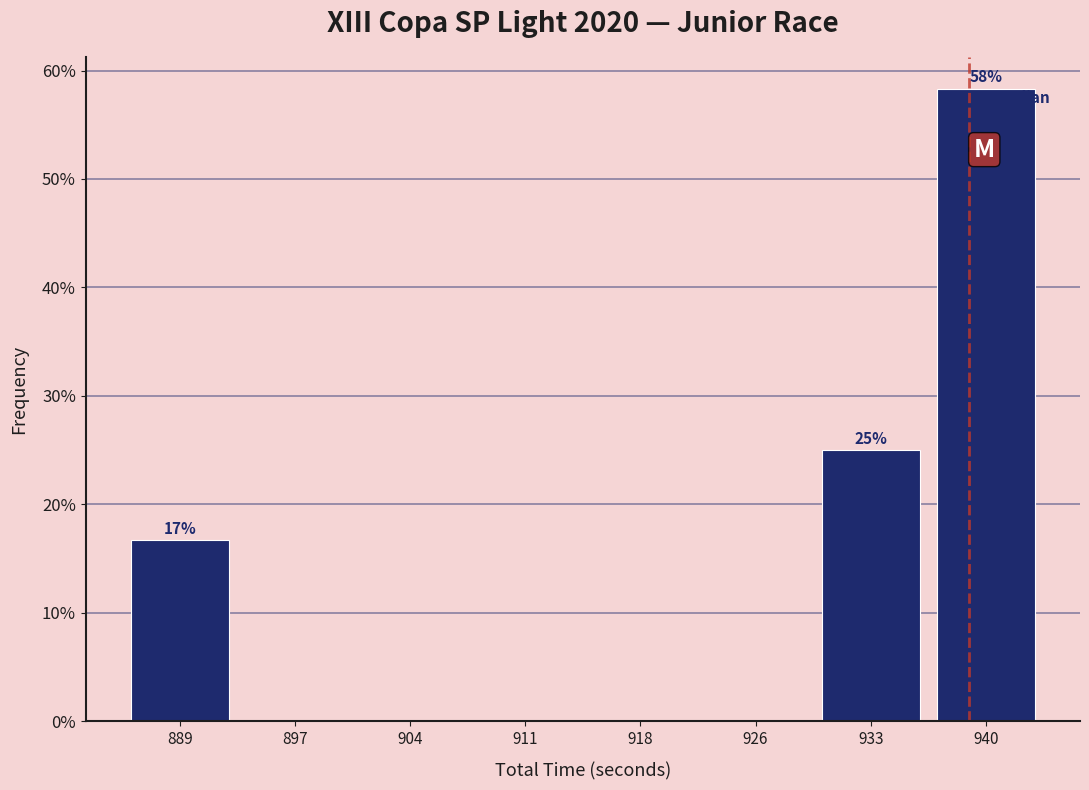

Over which range of the x-axis is the bar tallest?

937 to 944